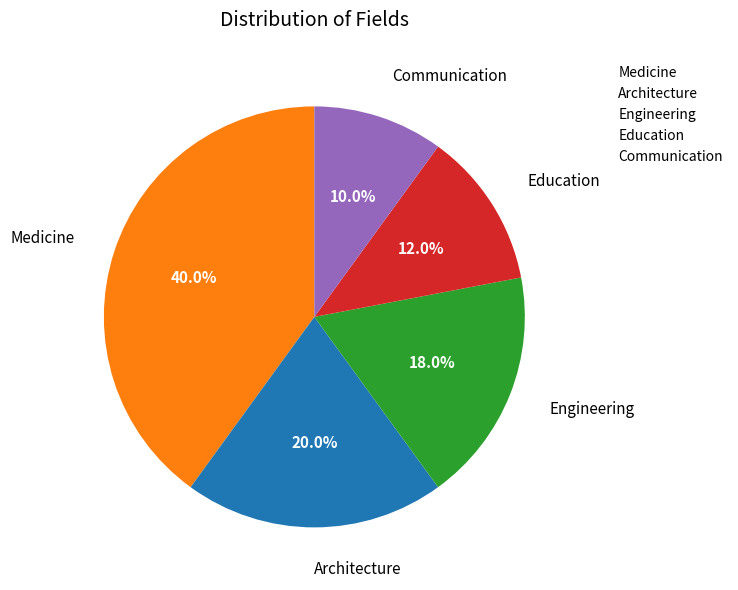

Is it true that Engineering is 9% of the pie?

False